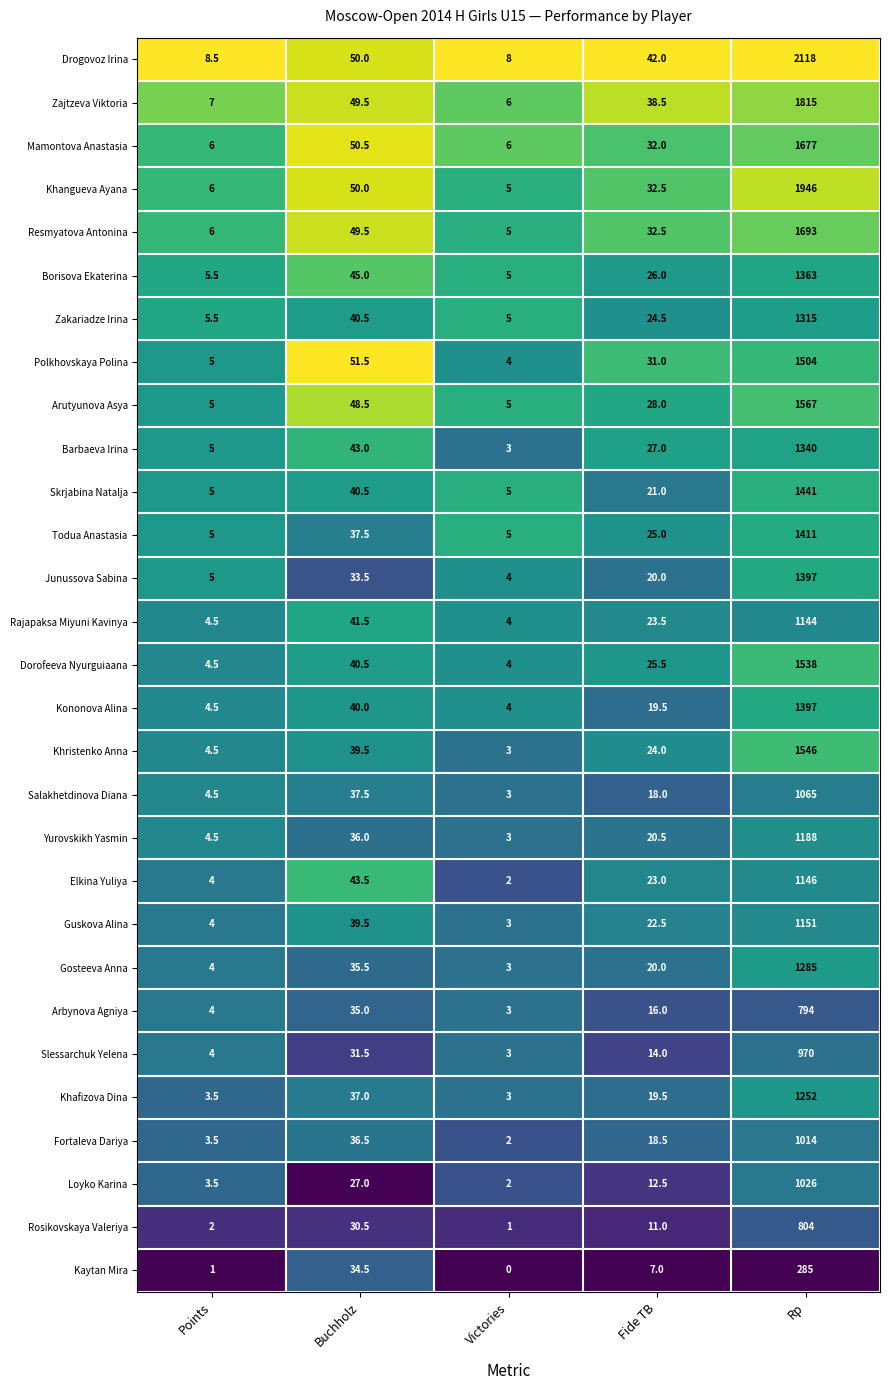

Which category has the lowest value across all series?

Victories